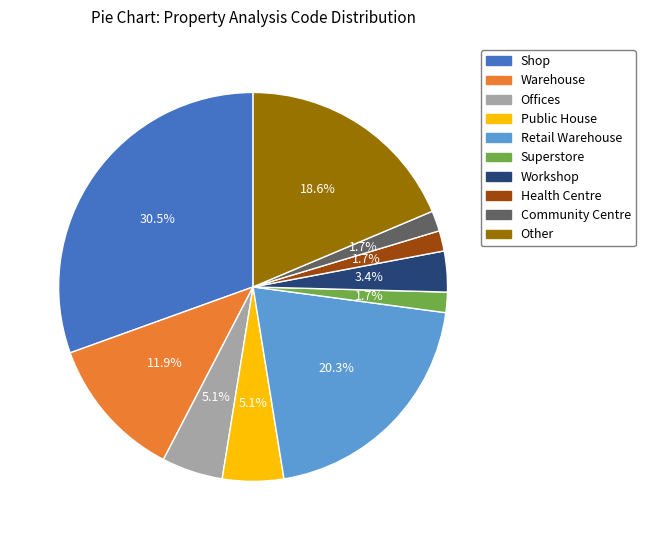

To the nearest percent, what percentage of the pie is Public House?

5%